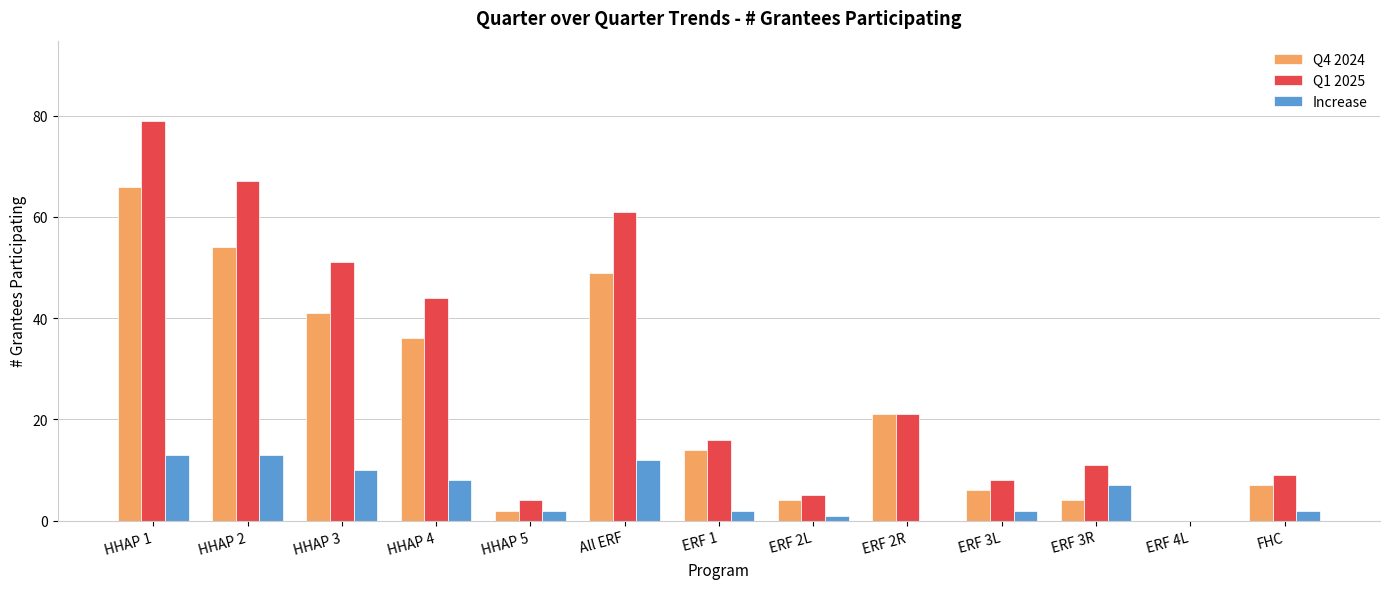

What is the total value across all series at FHC?

18